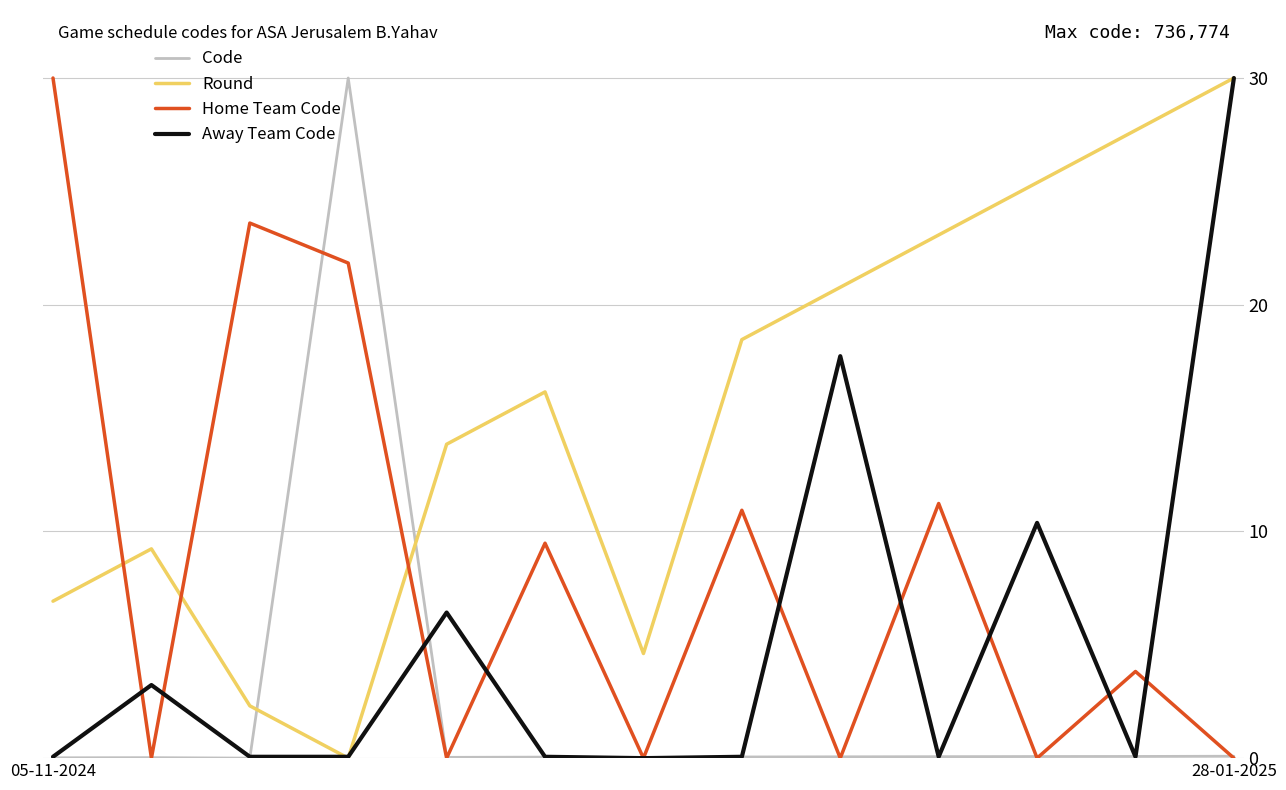

Rank the series by their average value, from lowest to highest.

Code, Away Team Code, Home Team Code, Round